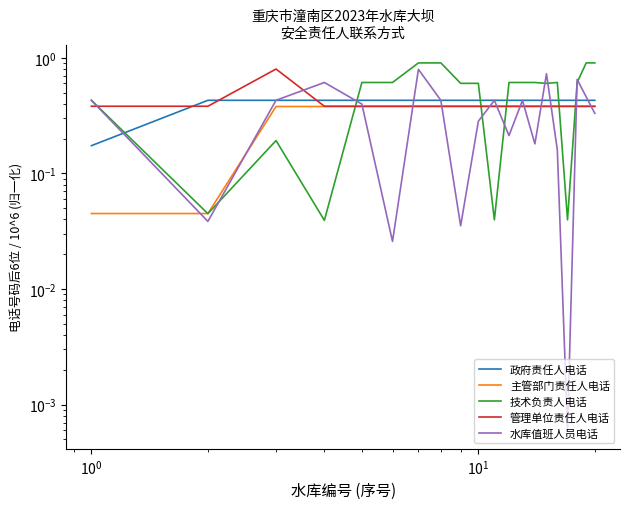

Which series has the widest spread of values?

技术负责人电话